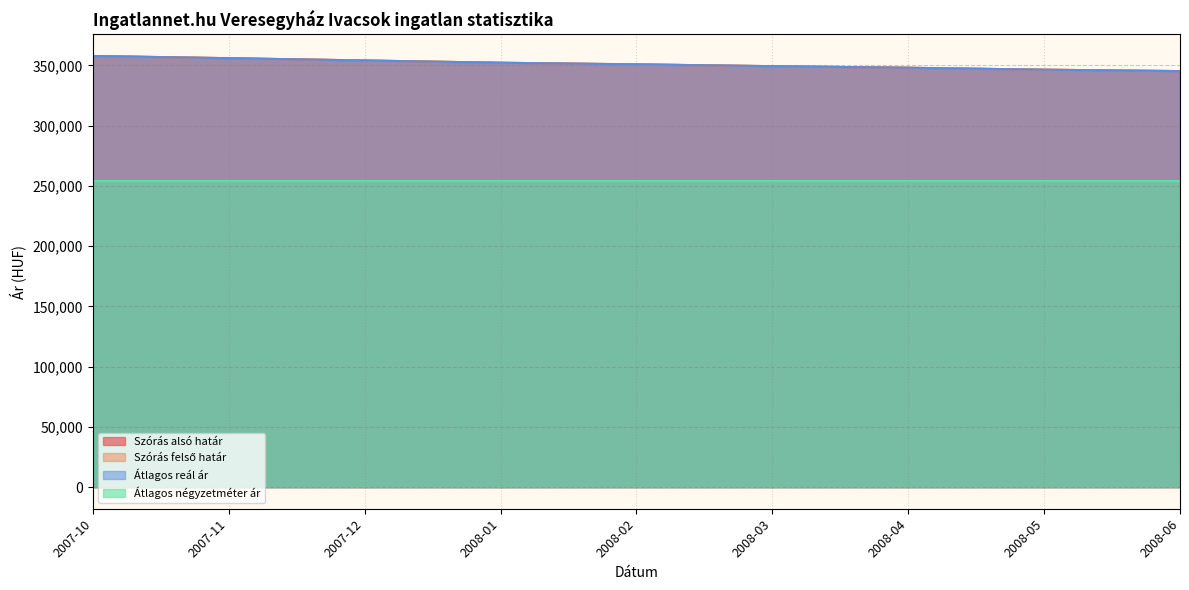

What is the label of the 8th point from the left?

2008-05